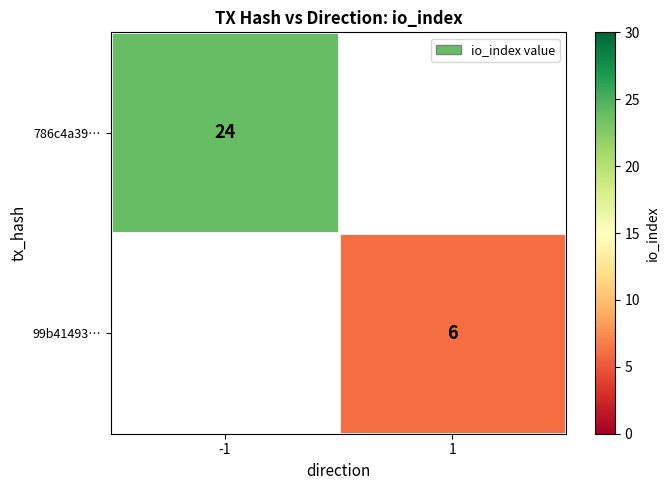

True or false: 99b41493… has a value of 2.2 at 1.

False